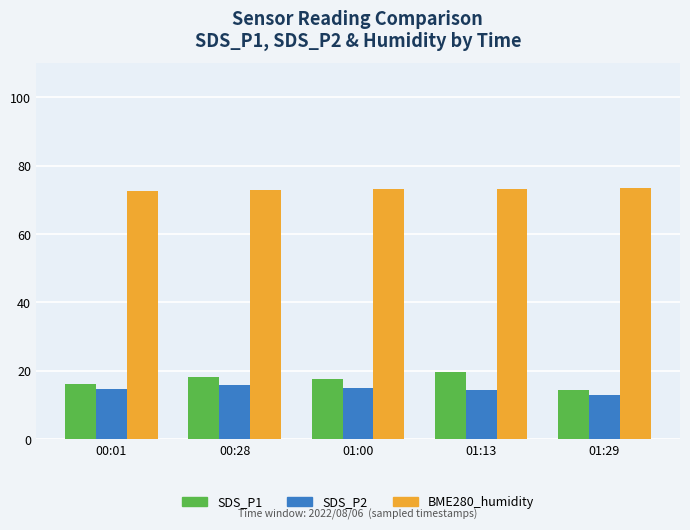

The SDS_P2 series shows 14.8 at 01:00. True or false?

True